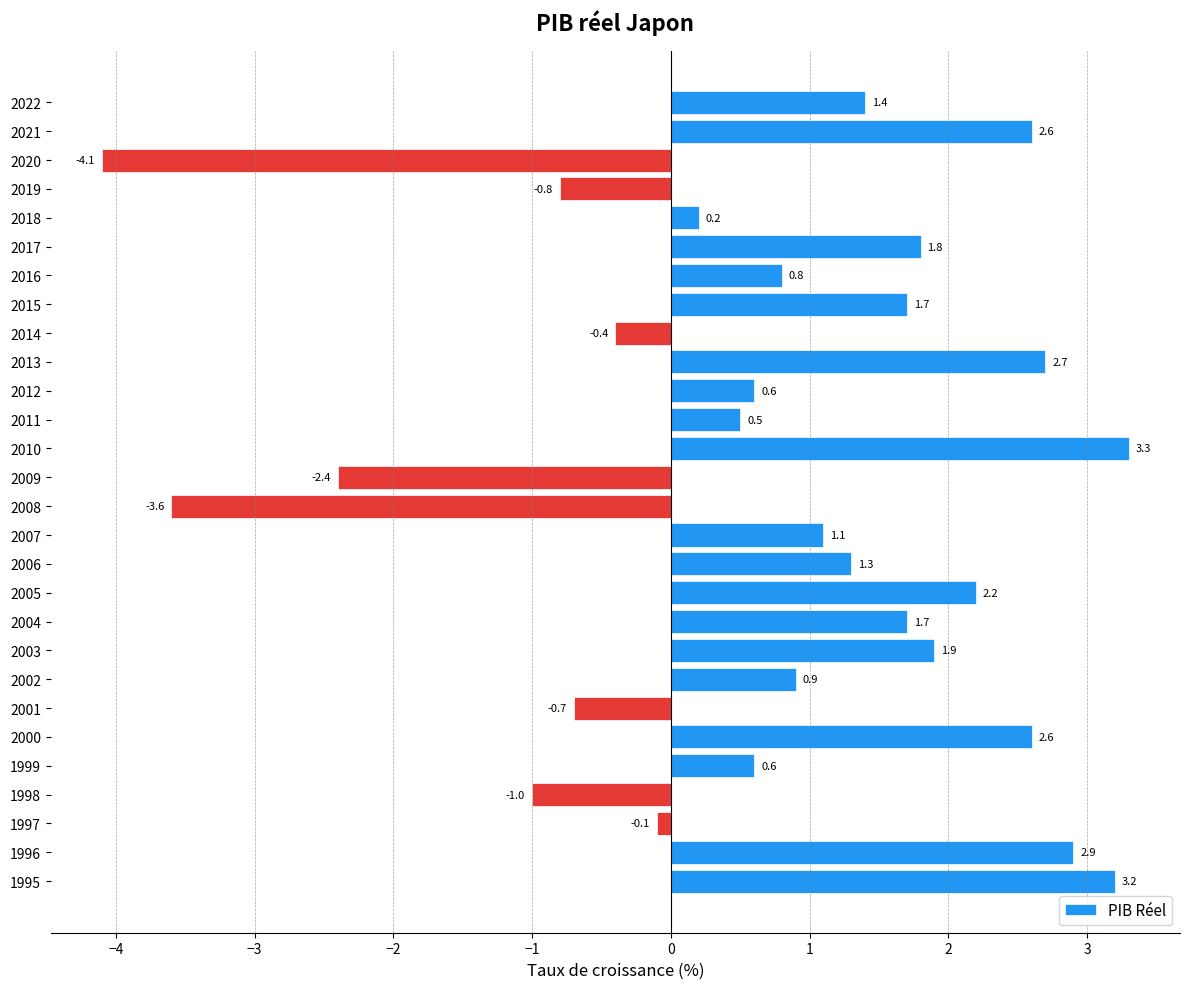

Between 1996 and 2001, which is larger?

1996